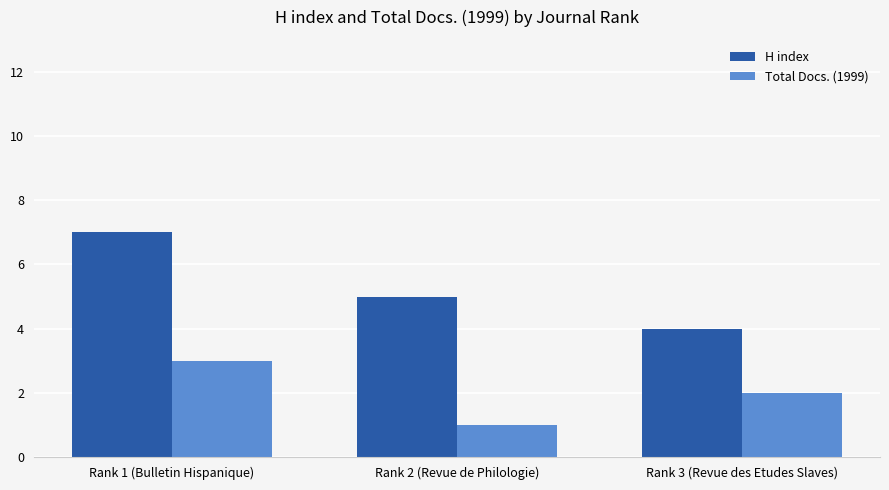

What is the label of the 3rd bar from the right?

Rank 1 (Bulletin Hispanique)